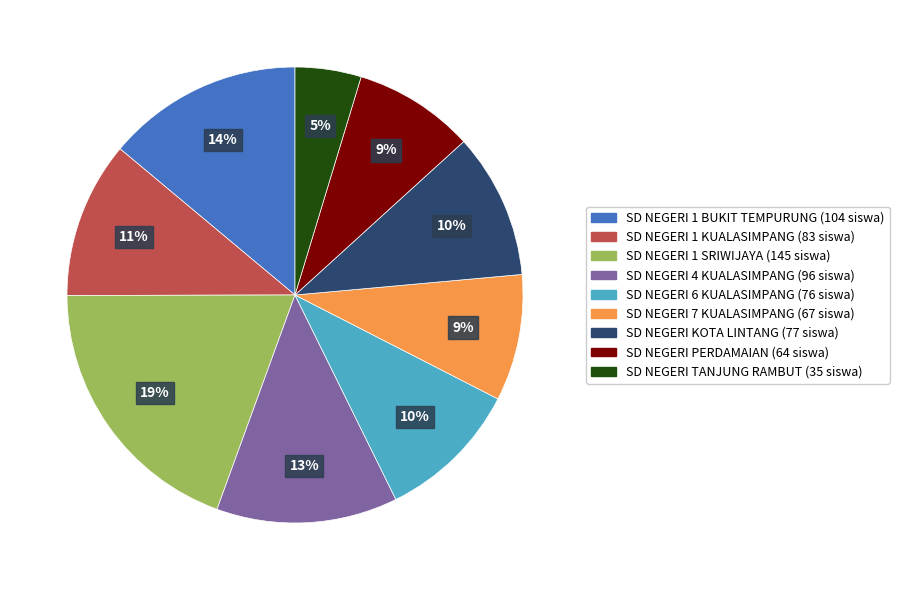

Is it true that SD NEGERI 7 KUALASIMPANG is 9% of the pie?

True